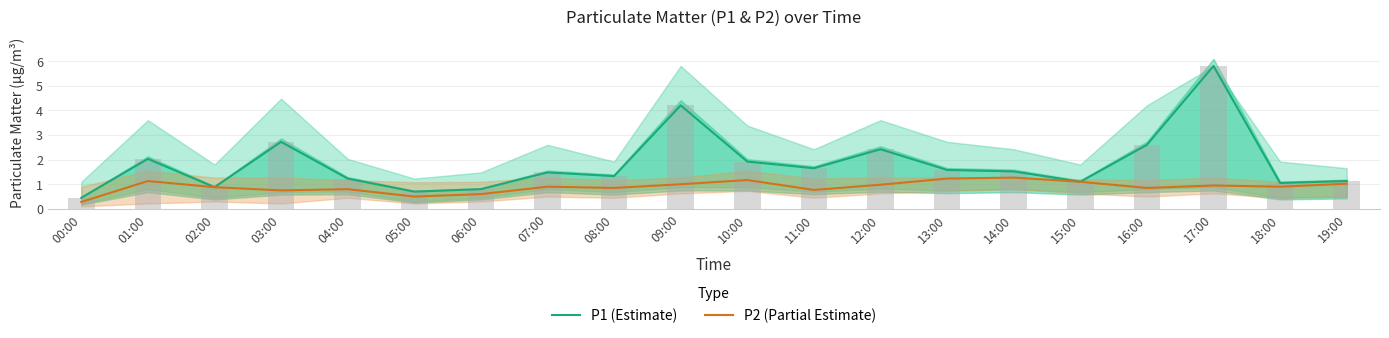

Reading left to right, transcribe all the data shown in this chart.

P1 (Estimate): 00:00=0.5	01:00=2.0	02:00=0.9	03:00=2.7	04:00=1.2	05:00=0.7	06:00=0.8	07:00=1.5	08:00=1.3	09:00=4.2	10:00=1.9	11:00=1.6	12:00=2.4	13:00=1.6	14:00=1.5	15:00=1.1	16:00=2.6	17:00=5.8	18:00=1.1	19:00=1.1
P2 (Partial Estimate): 00:00=0.3	01:00=1.1	02:00=0.9	03:00=0.8	04:00=0.8	05:00=0.5	06:00=0.6	07:00=0.9	08:00=0.8	09:00=1.0	10:00=1.2	11:00=0.8	12:00=1.0	13:00=1.2	14:00=1.3	15:00=1.1	16:00=0.8	17:00=0.9	18:00=0.9	19:00=1.0